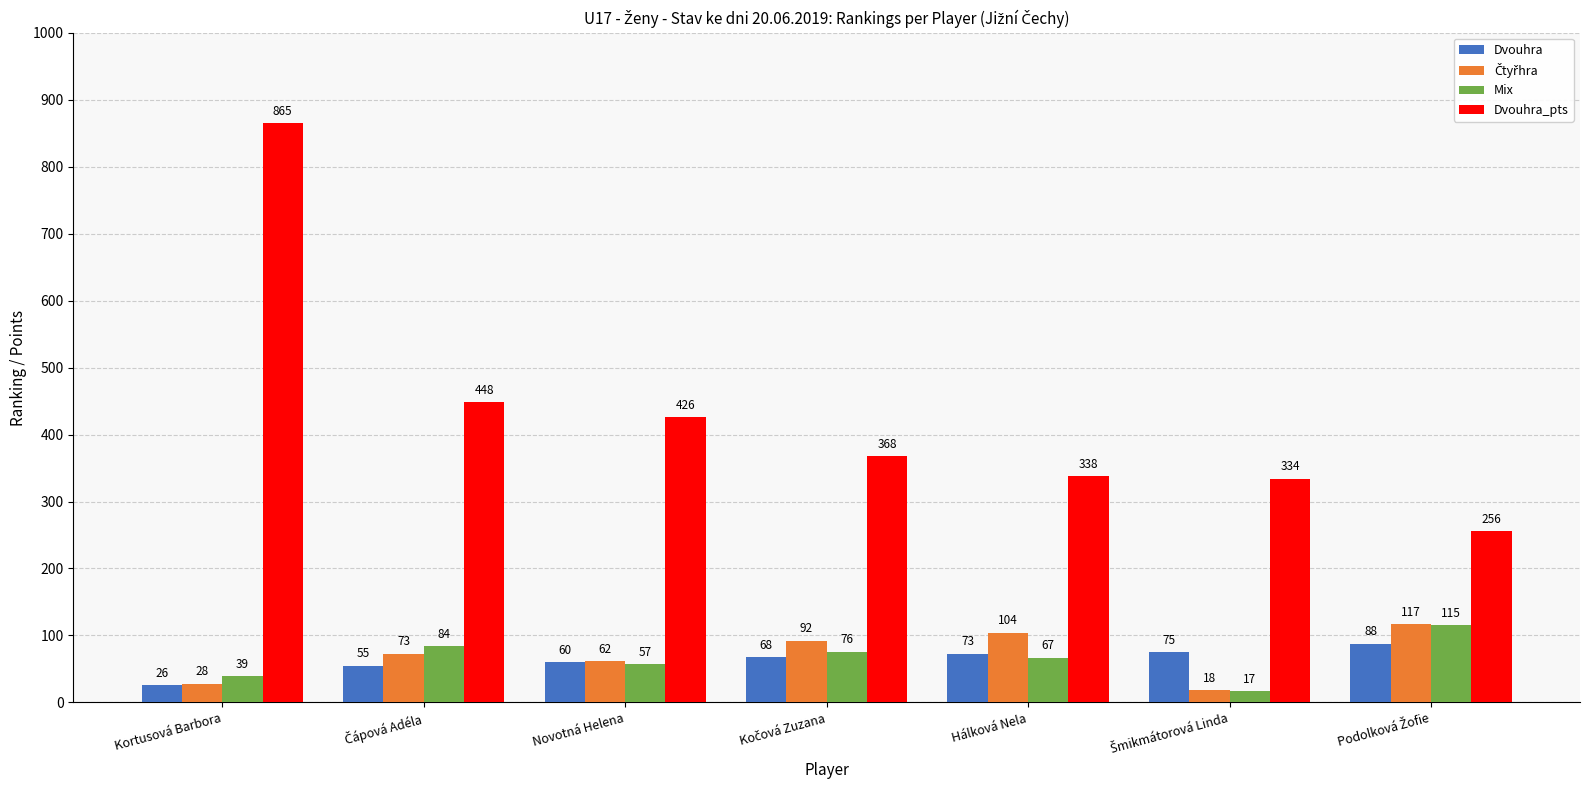

What is the minimum value shown in the chart?

17